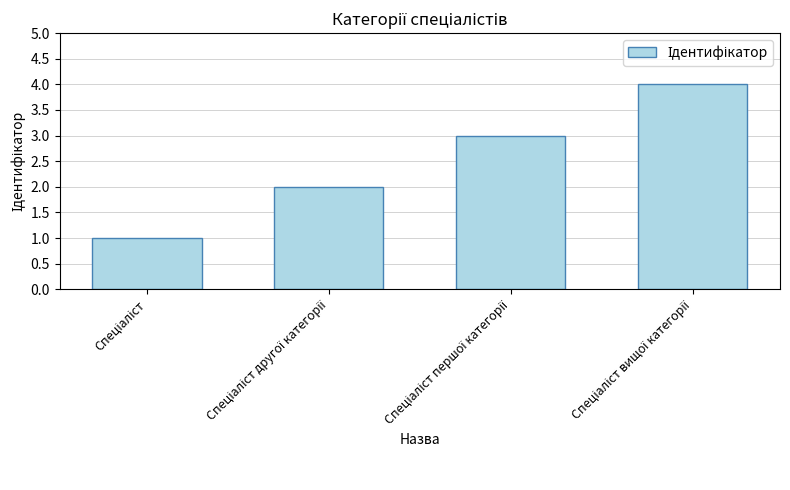

What is the sum of all values?

10